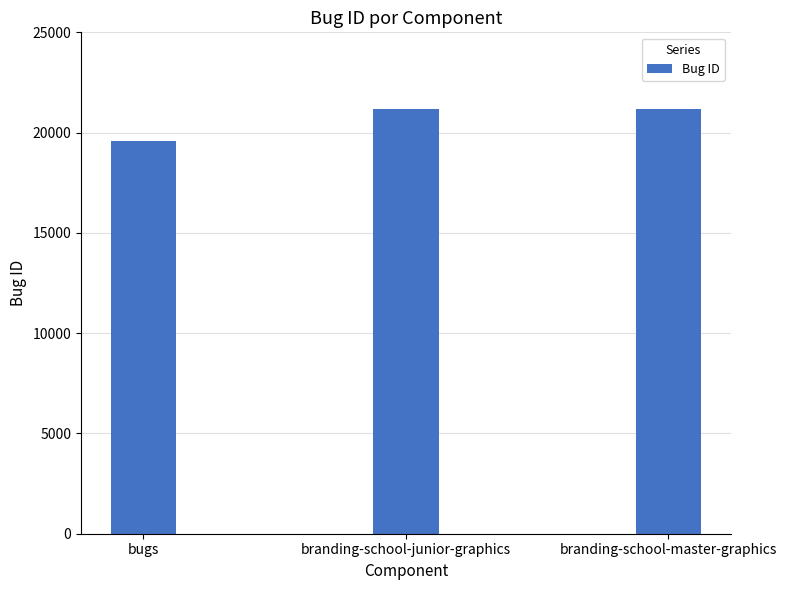

What is the value of the 2nd bar from the left?

21170